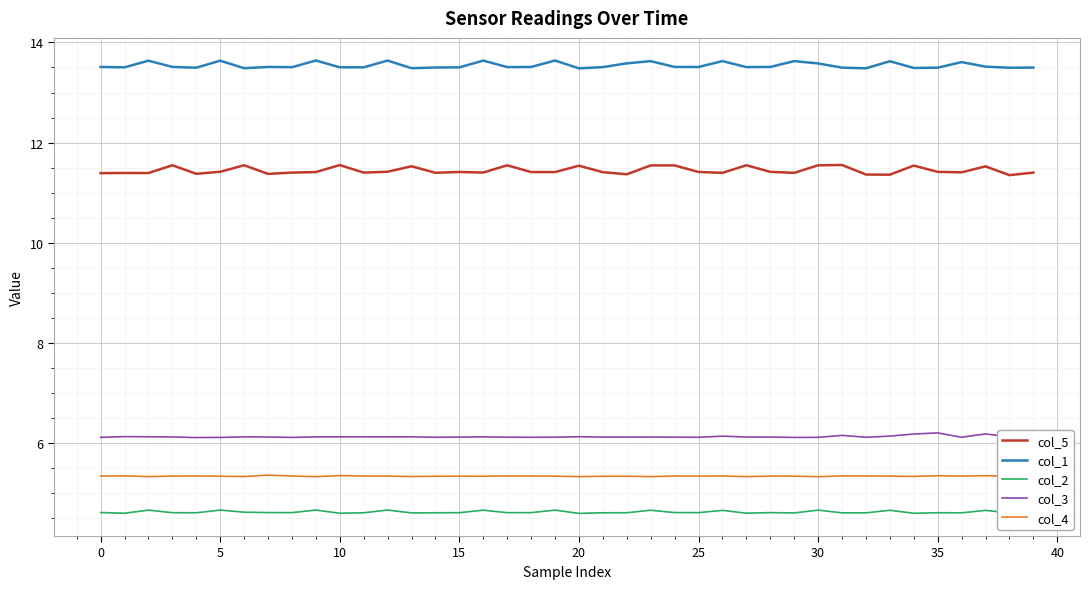

Count the number of data series in this chart.

5